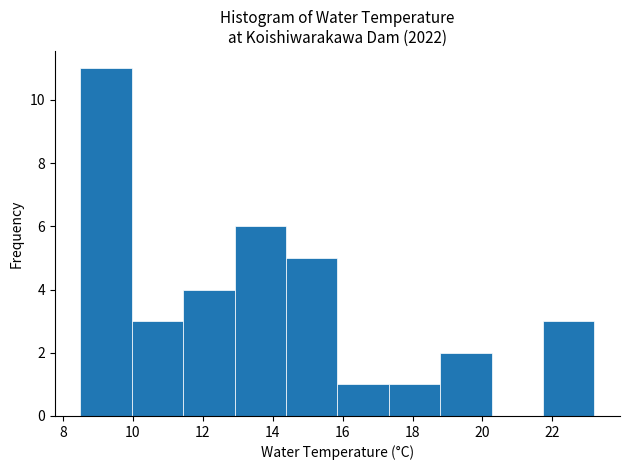

Reading left to right, list every bar in this chart as the range it spans on the x-axis followed by its height. Neither the bar edges nor the heights are printed on the chart, so give them approximately, as read against the axes.

8.6 to 10.0: 11
10.0 to 11.4: 3
11.4 to 13.0: 4
13.0 to 14.4: 6
14.4 to 15.8: 5
15.8 to 17.4: 1
17.4 to 18.8: 1
18.8 to 20.2: 2
20.2 to 21.8: 0
21.8 to 23.2: 3